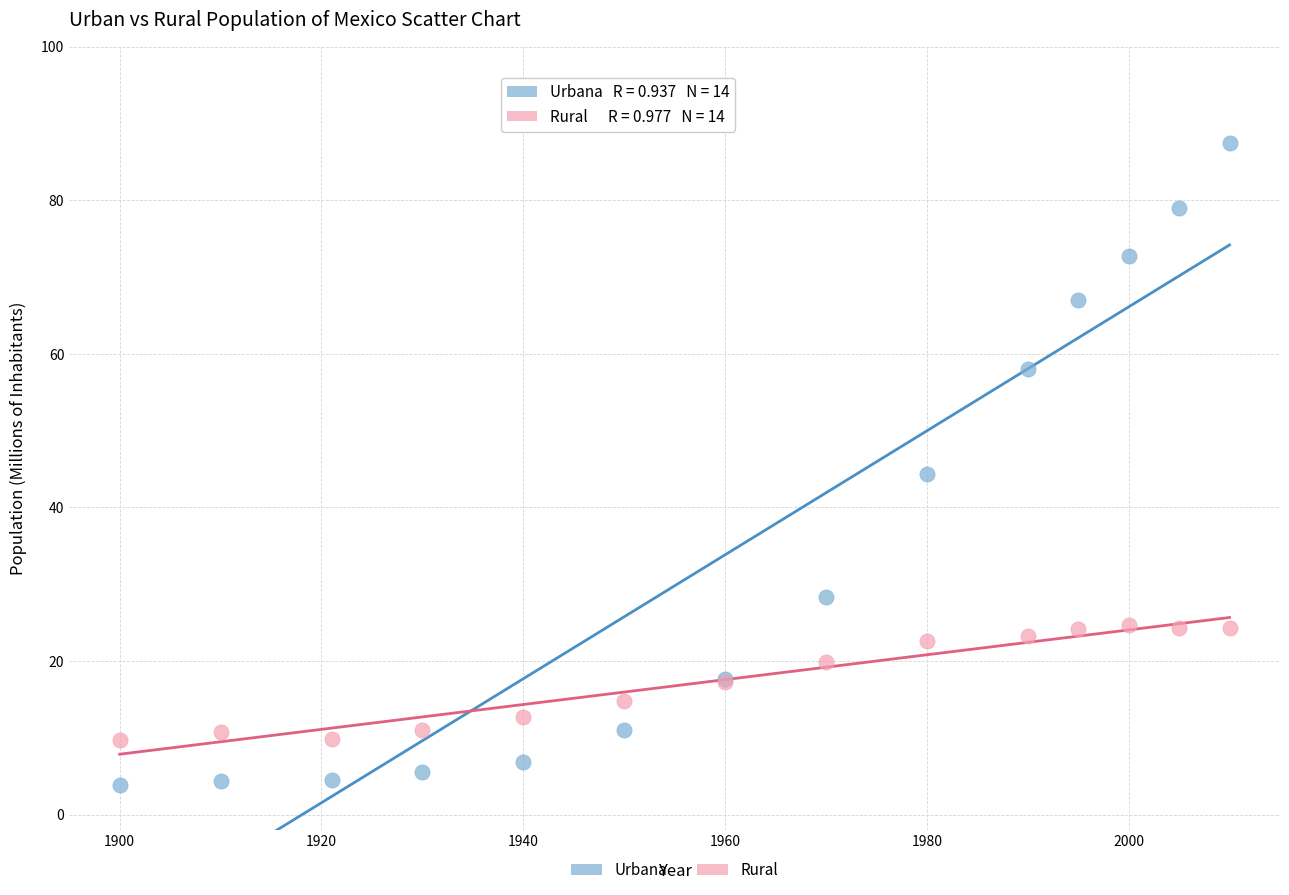

Which series has the widest spread of Y values?

Urbana